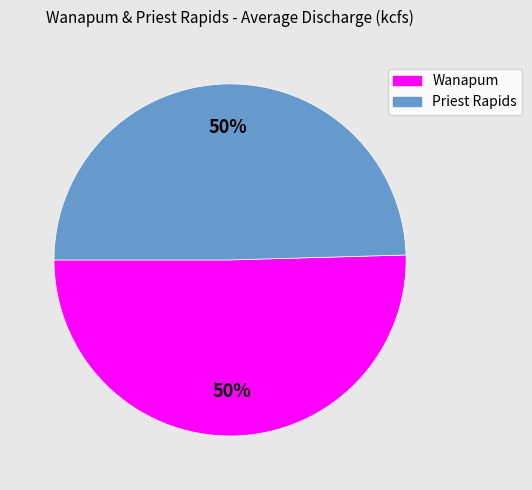

To the nearest percent, what percentage of the pie is Priest Rapids?

50%